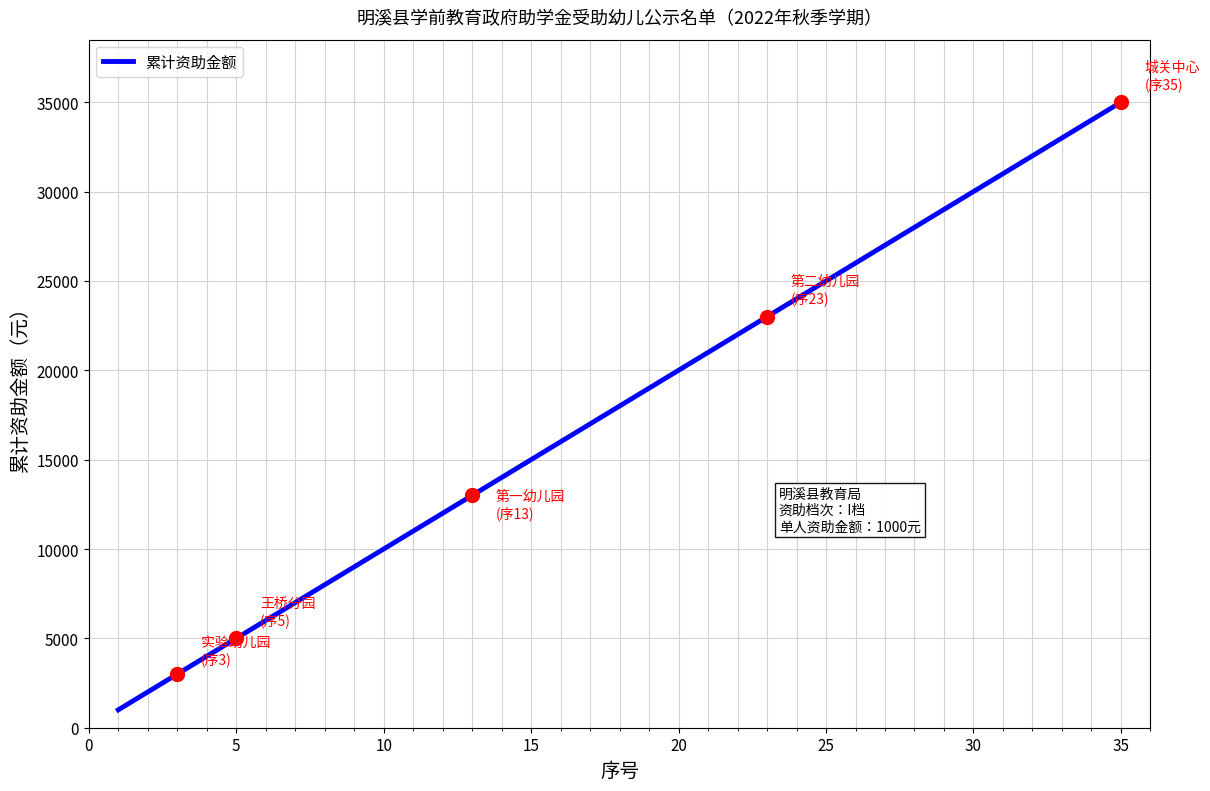

What is the difference between the maximum and minimum values?

34000